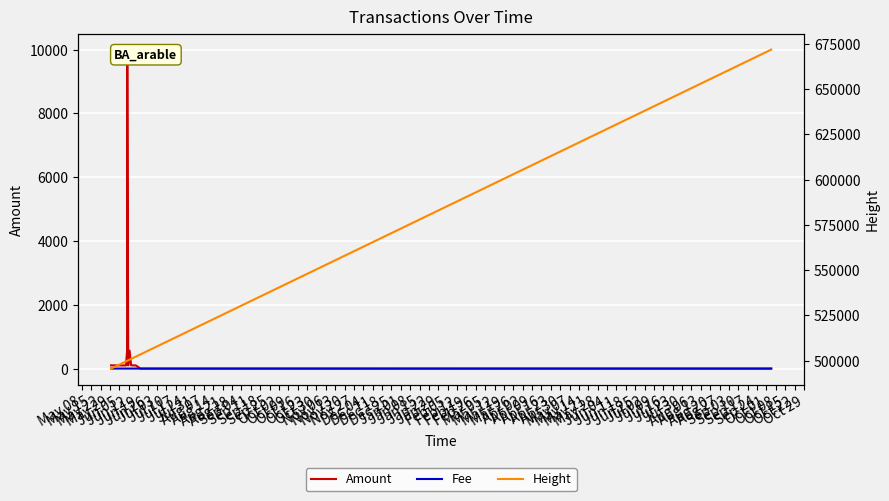

Which series has the widest spread of values?

Height